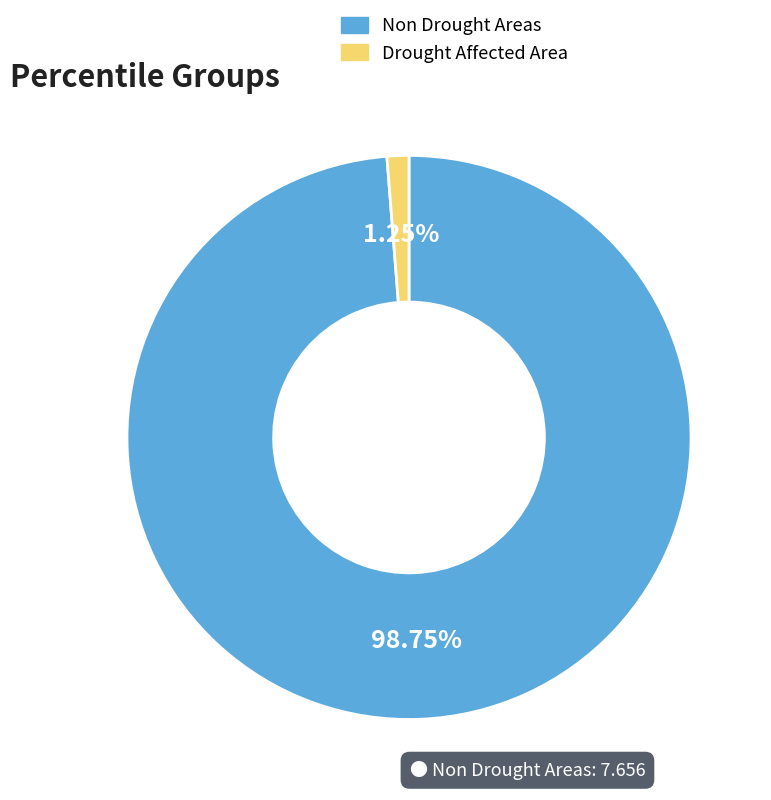

Is there a majority slice in this chart?

Yes